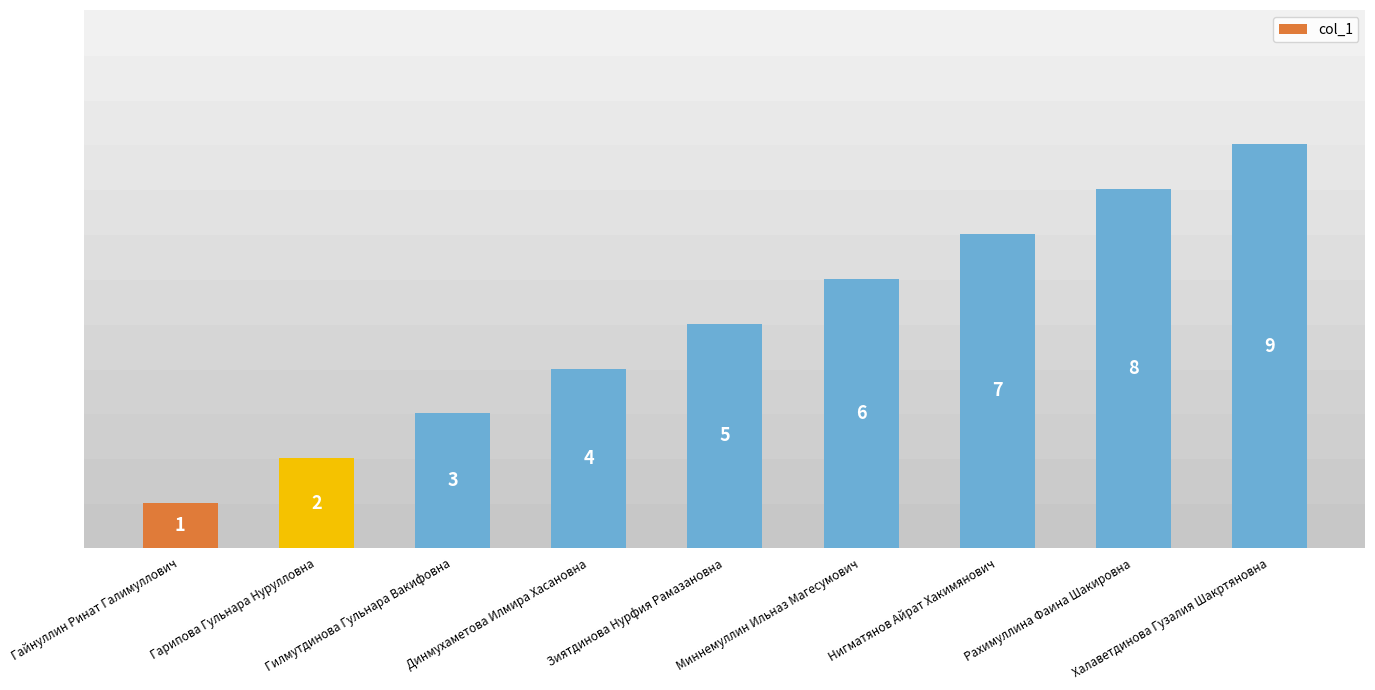

Reading right to left, what are all the values shown in this chart?

9	8	7	6	5	4	3	2	1